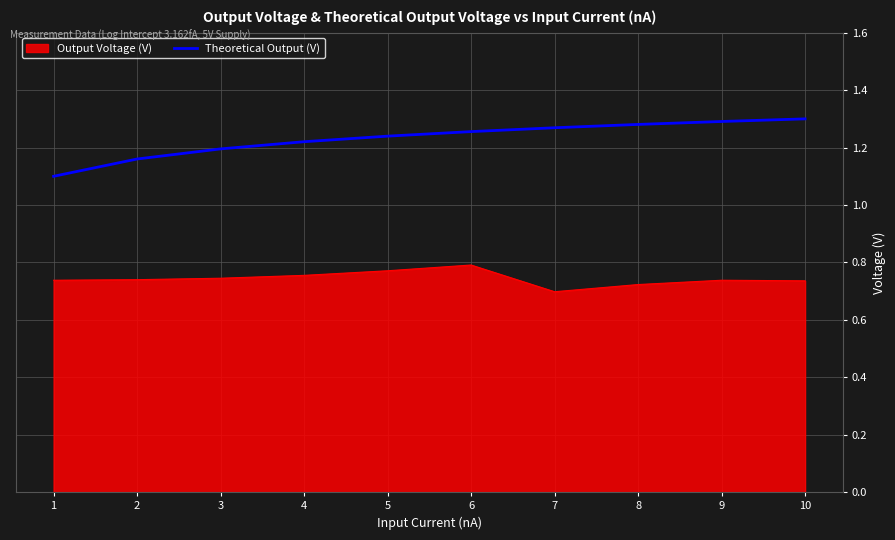

True or false: Theoretical Output (V) and Output Voltage (V) cross at least once.

False